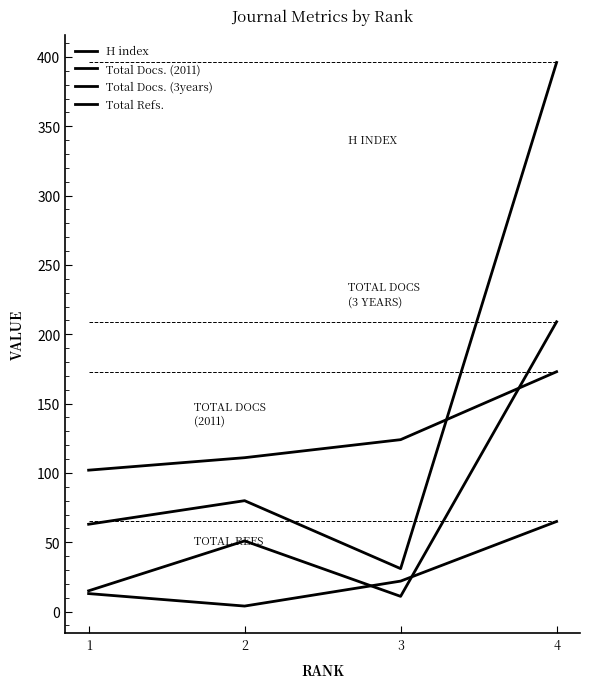

What is the value of the Total Docs. (3years) point at the 1st from the left?

15